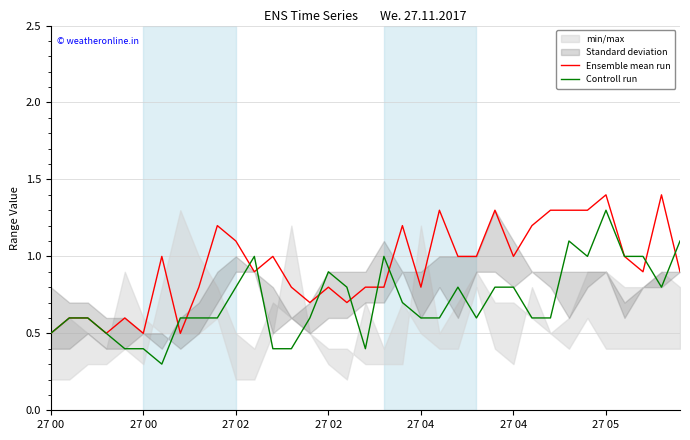

What is the minimum value for Ensemble mean run?

0.5